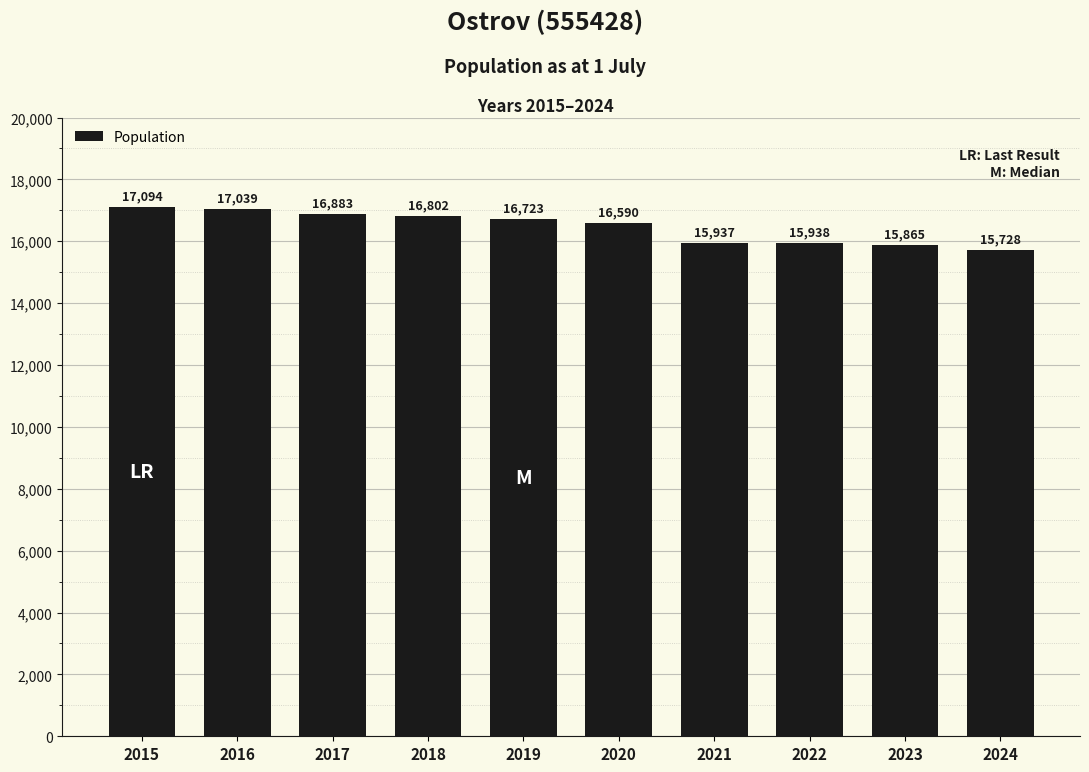

List the labels in order of value, smallest first.

2024, 2023, 2021, 2022, 2020, 2019, 2018, 2017, 2016, 2015